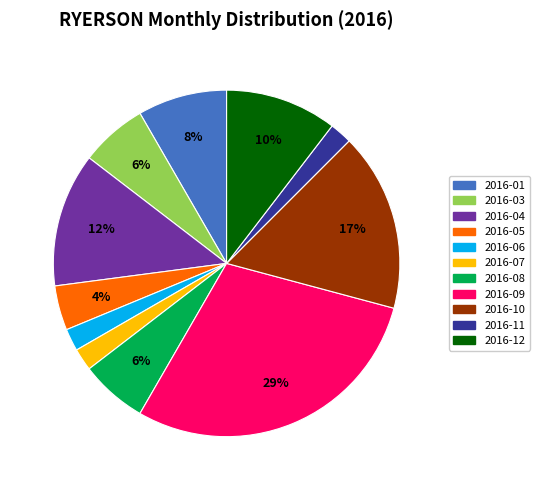

Does any single category account for the majority?

No